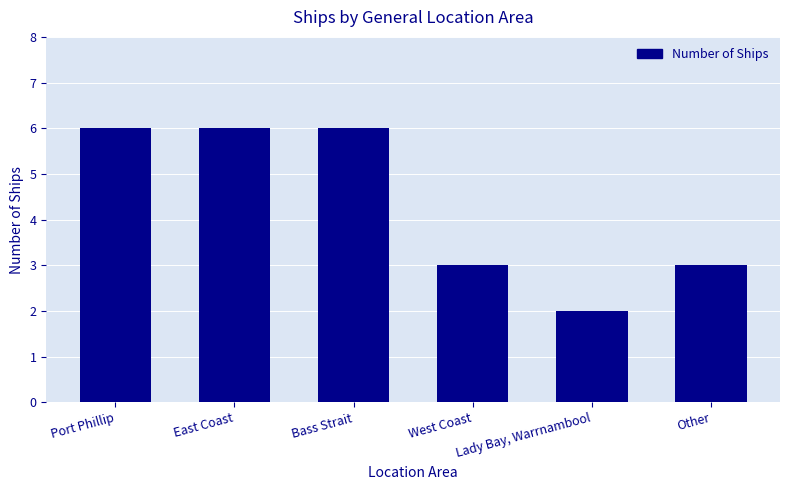

What is the greatest value displayed?

6